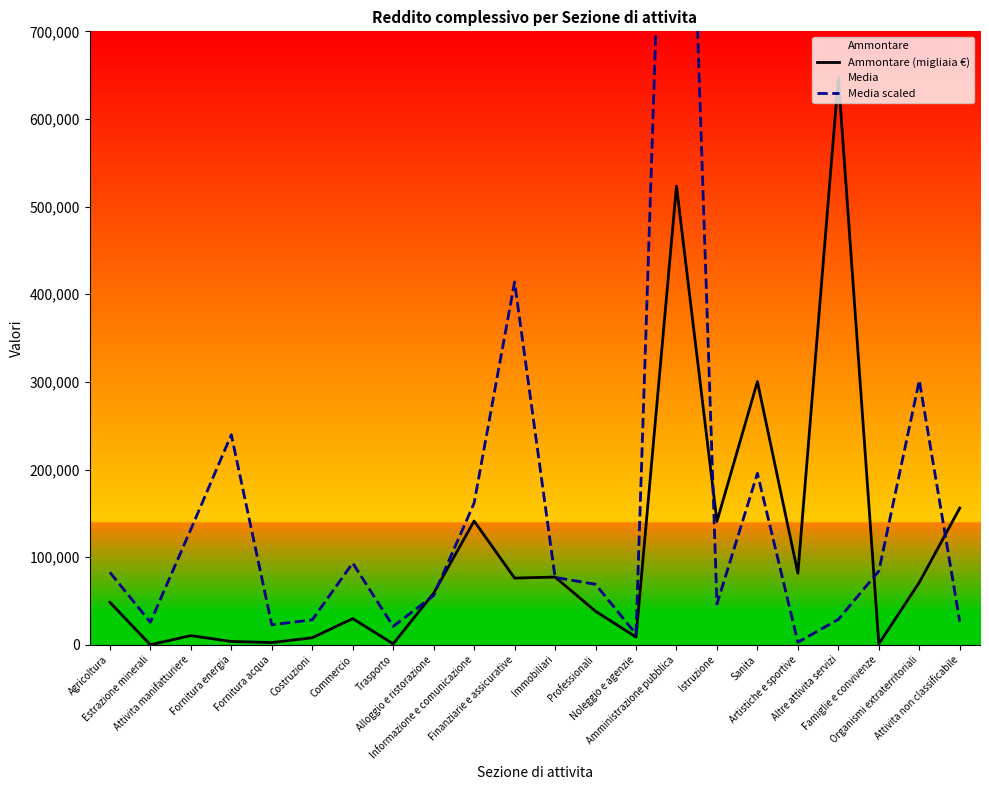

At which category is the sum across all series the highest?

Amministrazione pubblica